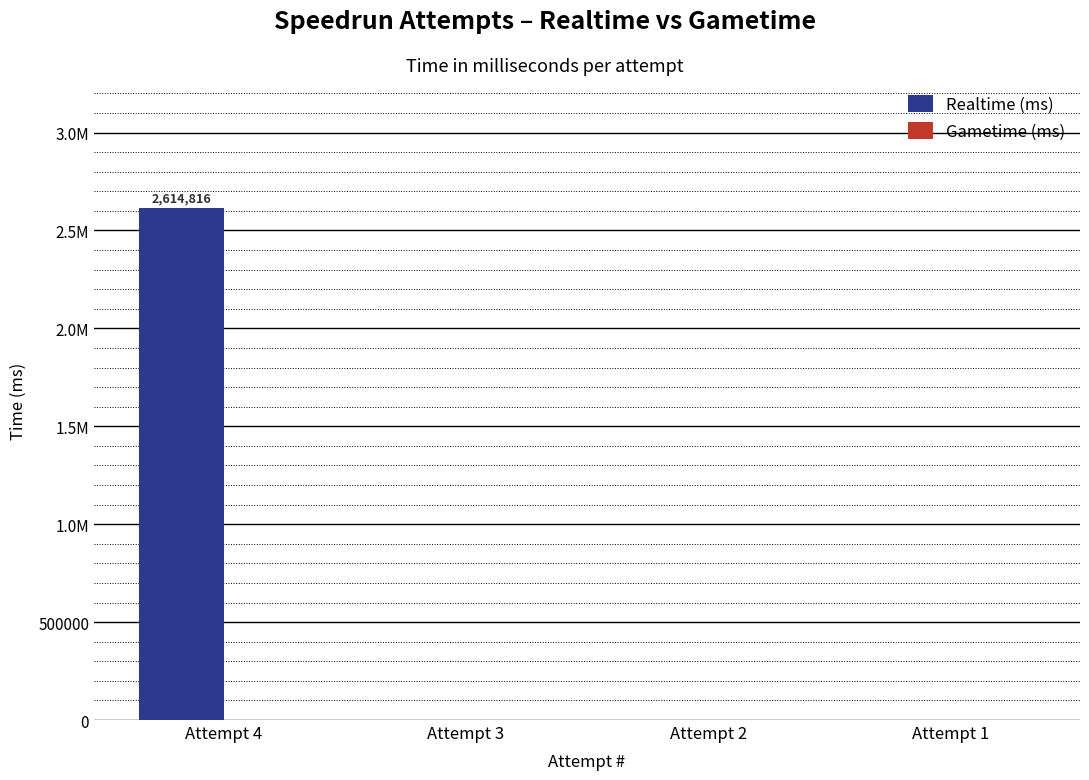

Which label corresponds to the smallest value in the chart?

Attempt 3